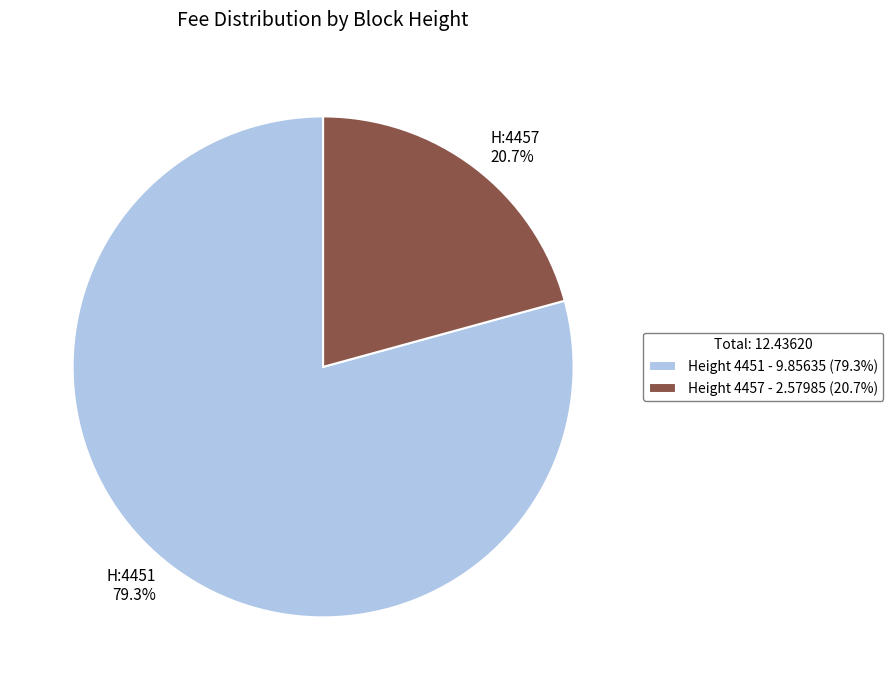

What percentage is NOT represented by Height 4451 - 9.85635 (79.3%)?

20.7%